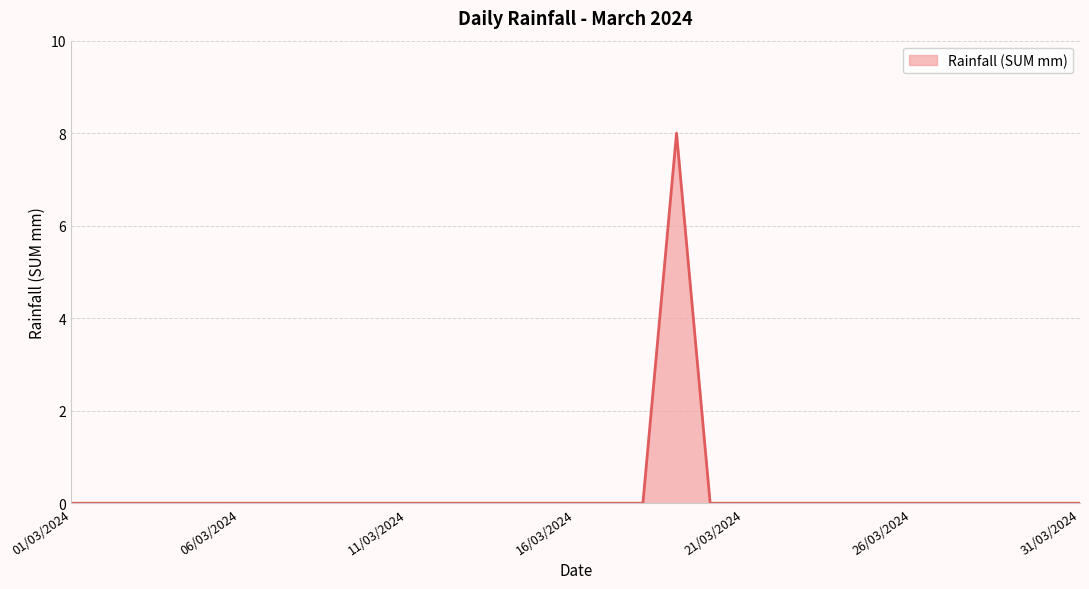

What is the difference between the maximum and minimum values?

8